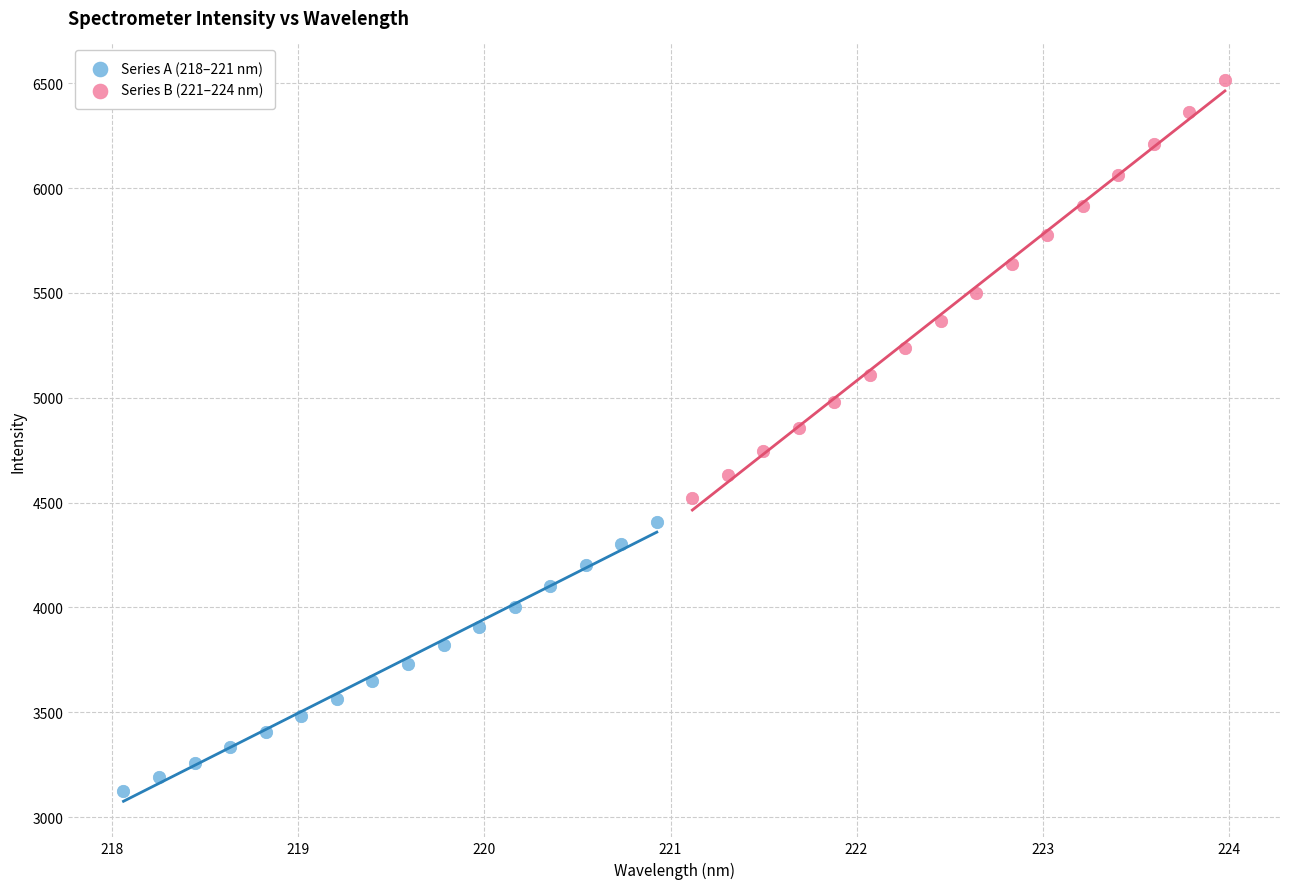

Which series contains the lowest Y value?

Series A (218–221 nm)